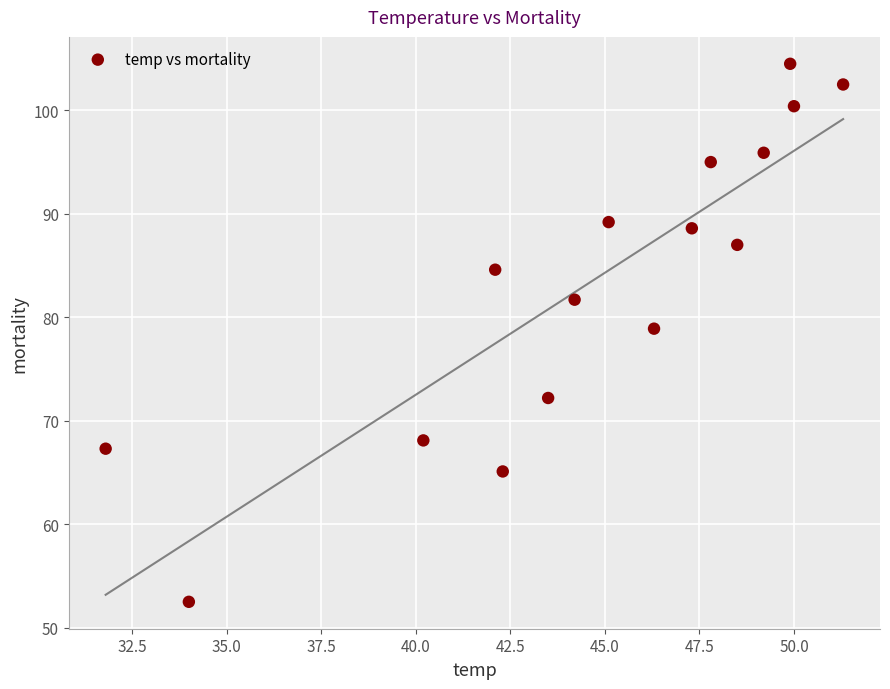

What is the range of X values (max minus min)?

19.5